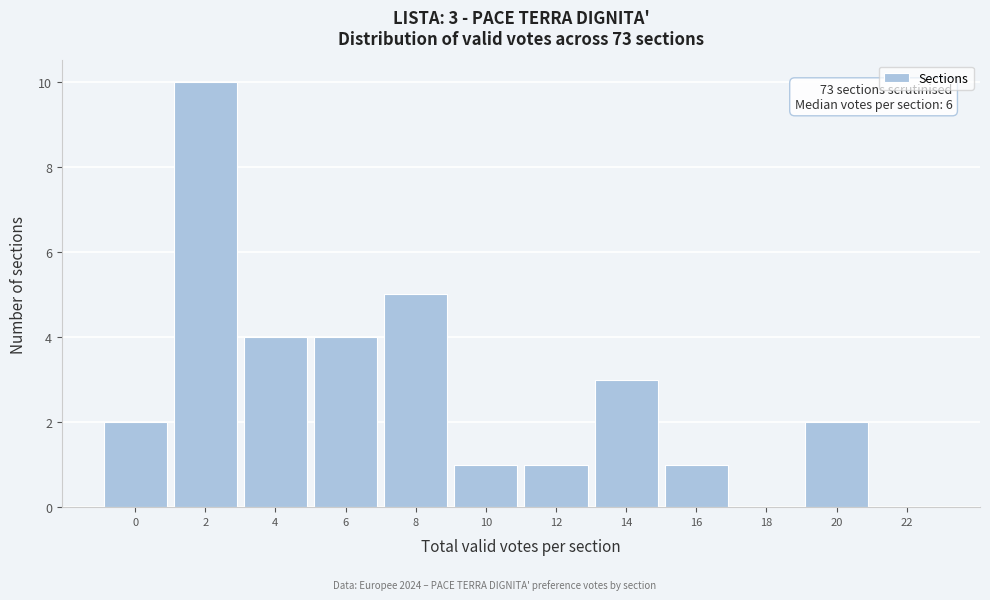

Reading left to right, transcribe all the data shown in this chart.

0=2	2=10	4=4	6=4	8=5	10=1	12=1	14=3	16=1	18=0	20=2	22=0